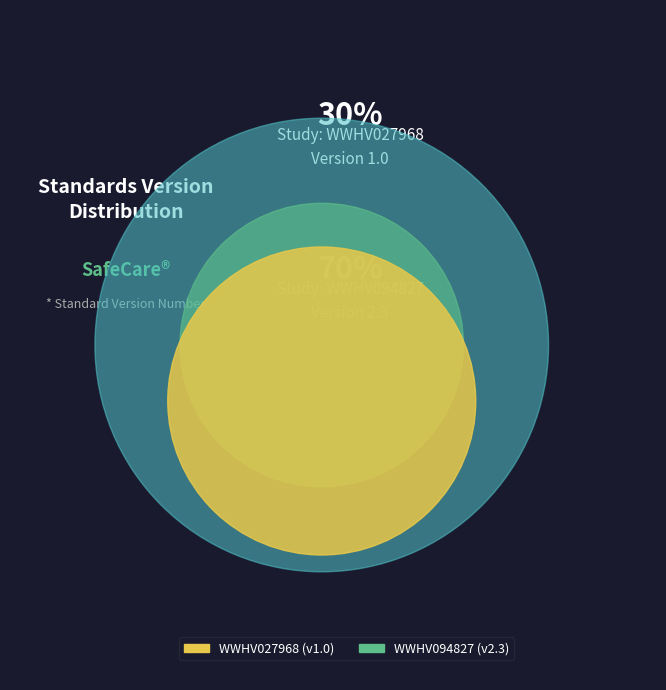

Combined, what portion of the pie is WWHV027968 and WWHV094827?

100.0%